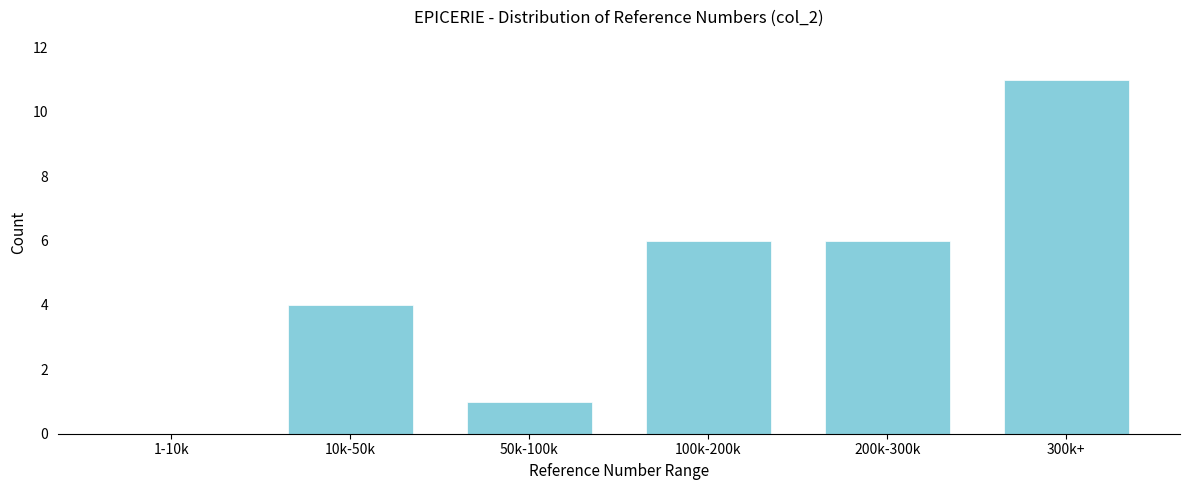

Reading right to left, what are all the values shown in this chart?

300k+=11	200k-300k=6	100k-200k=6	50k-100k=1	10k-50k=4	1-10k=0